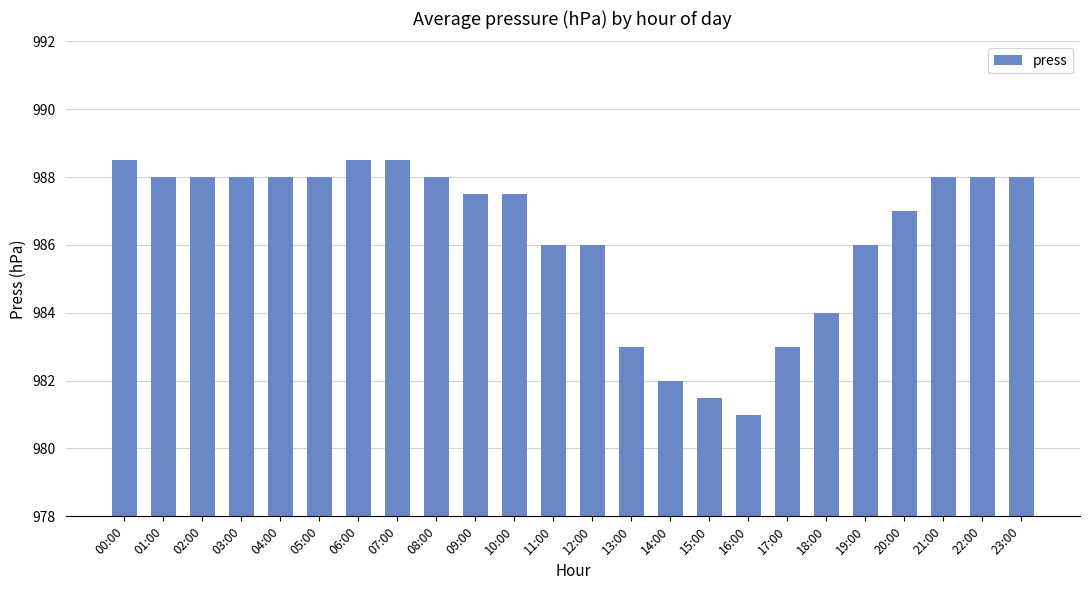

What is the average value?

986.3